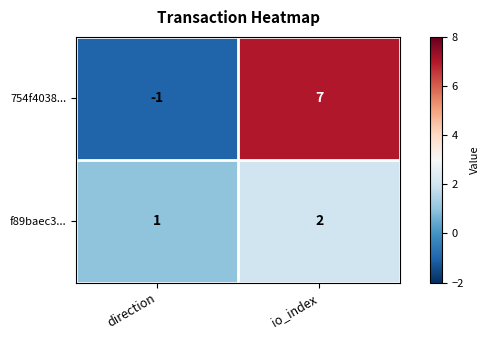

What is the spread (max minus min) of values at direction?

2